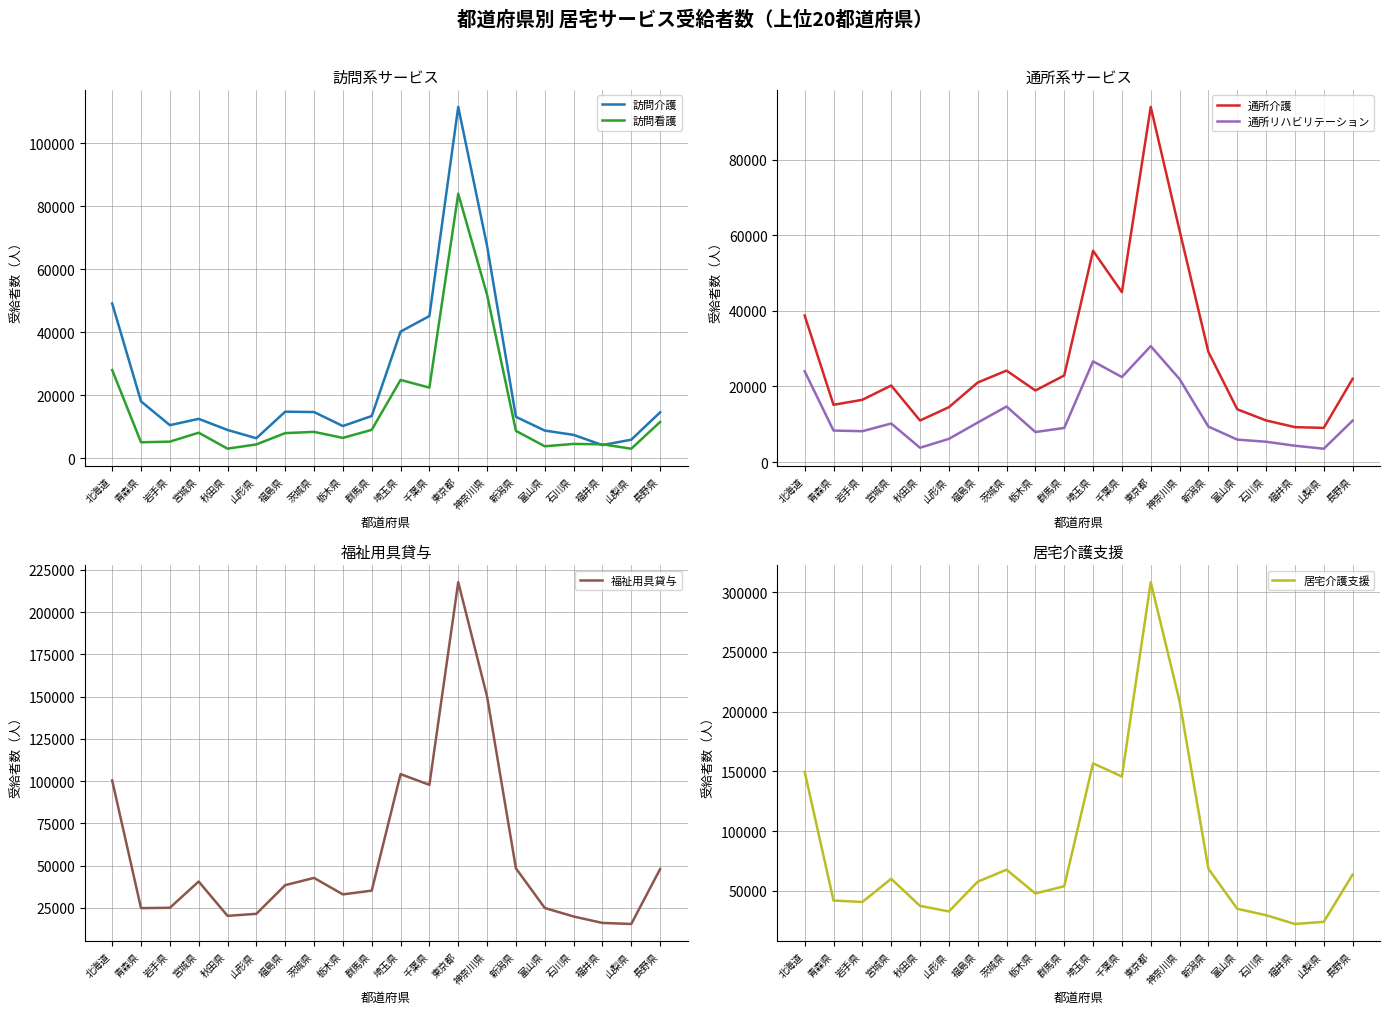

At which label does 福祉用具貸与 reach its minimum?

山梨県